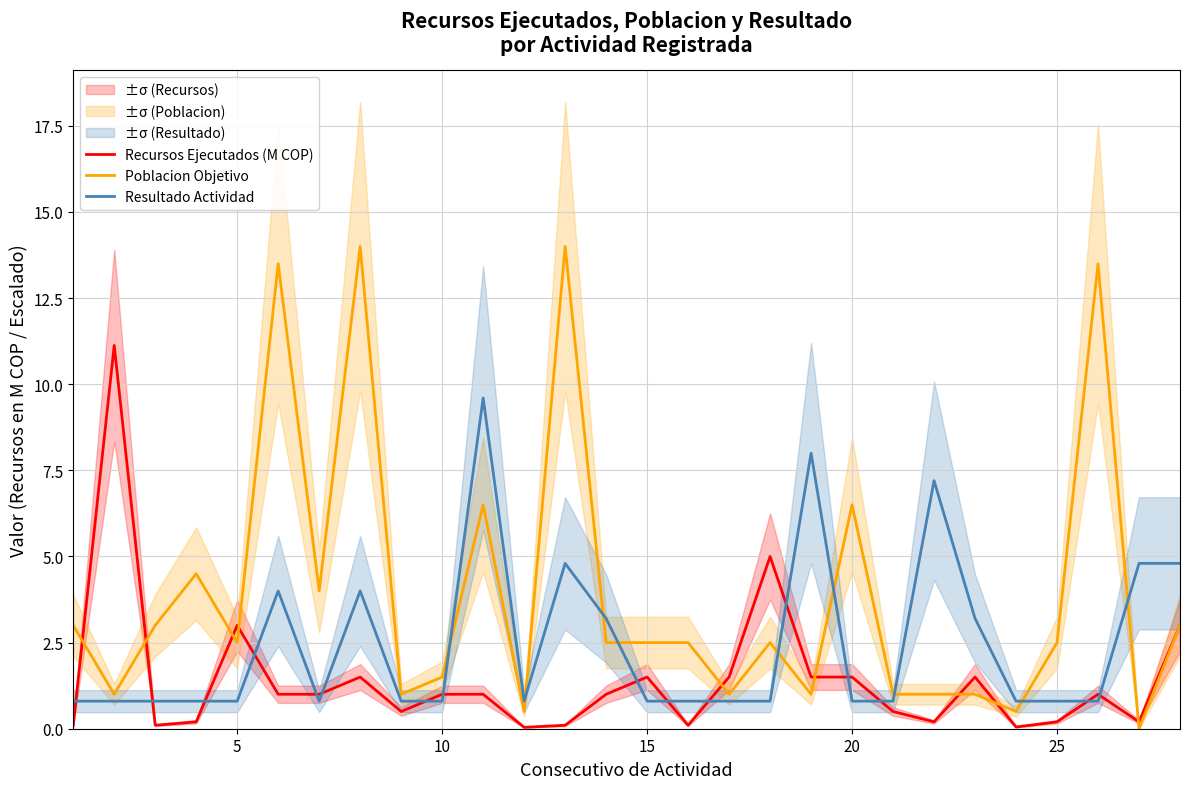

The value of Resultado Actividad at 10 is 0.8. True or false?

True